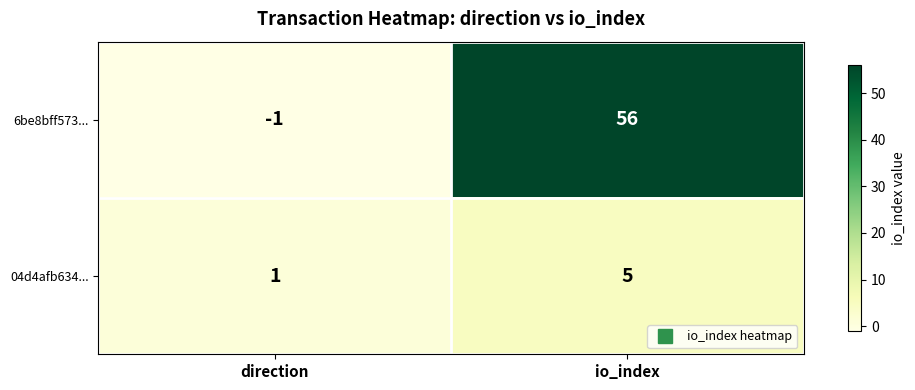

Rank the series by their average value, from lowest to highest.

04d4afb634..., 6be8bff573...